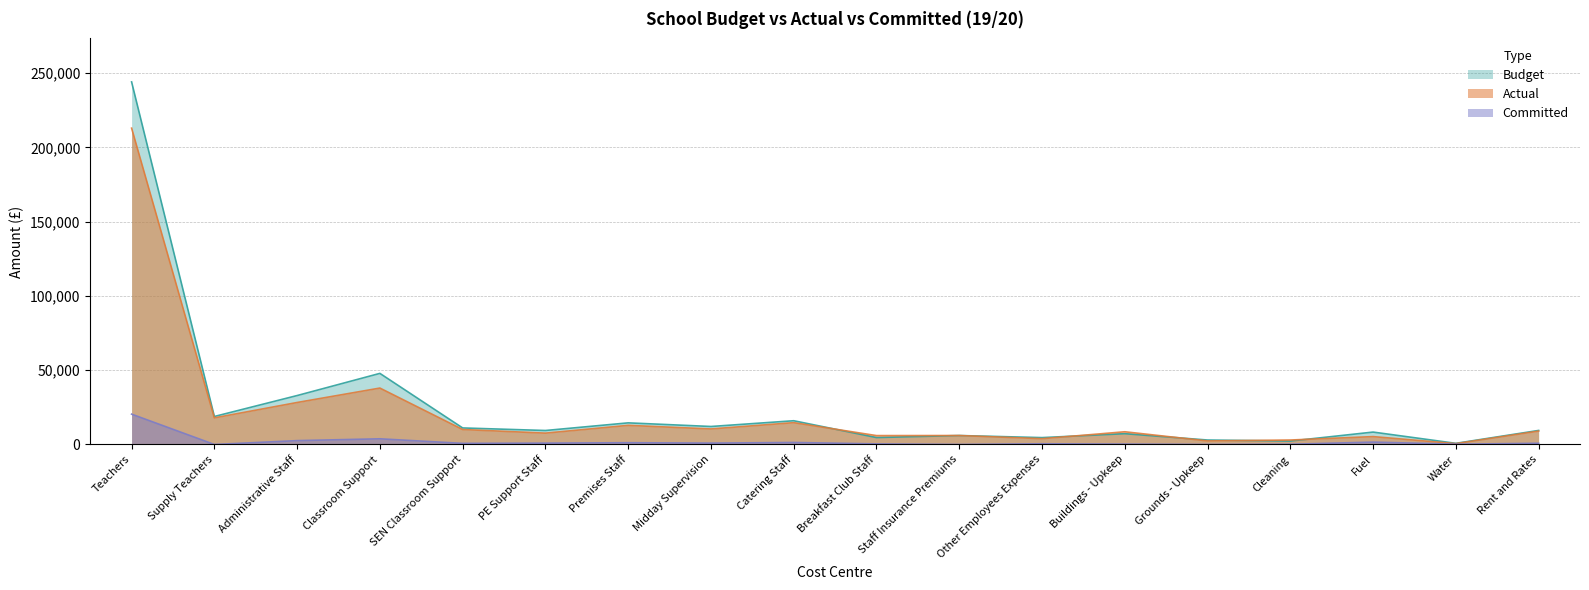

Does the chart display data point markers on the line(s)?

No